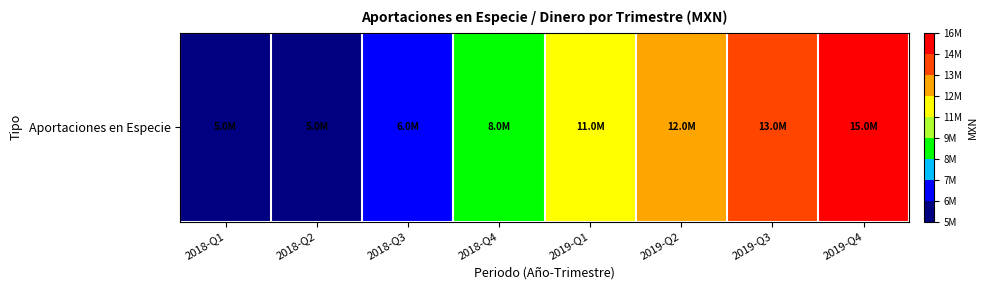

Between 2018-Q4 and 2018-Q1, which is larger?

2018-Q4